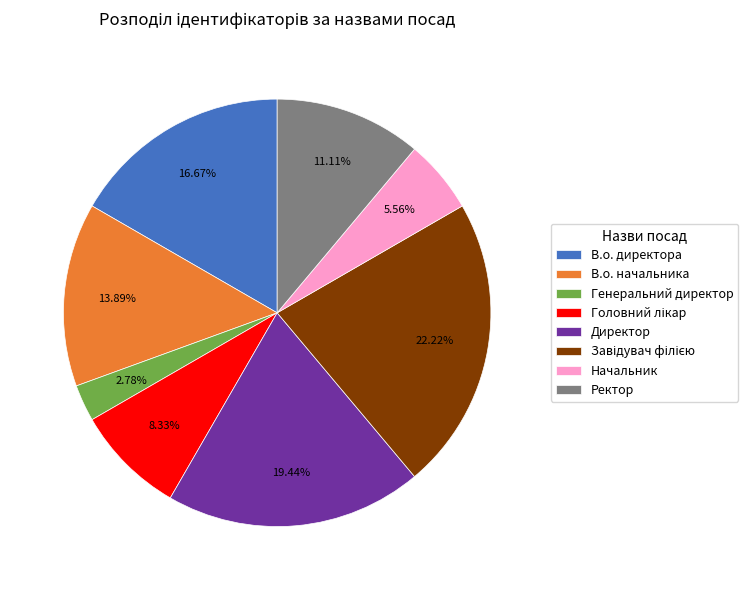

Which slice is the smallest?

Генеральний директор